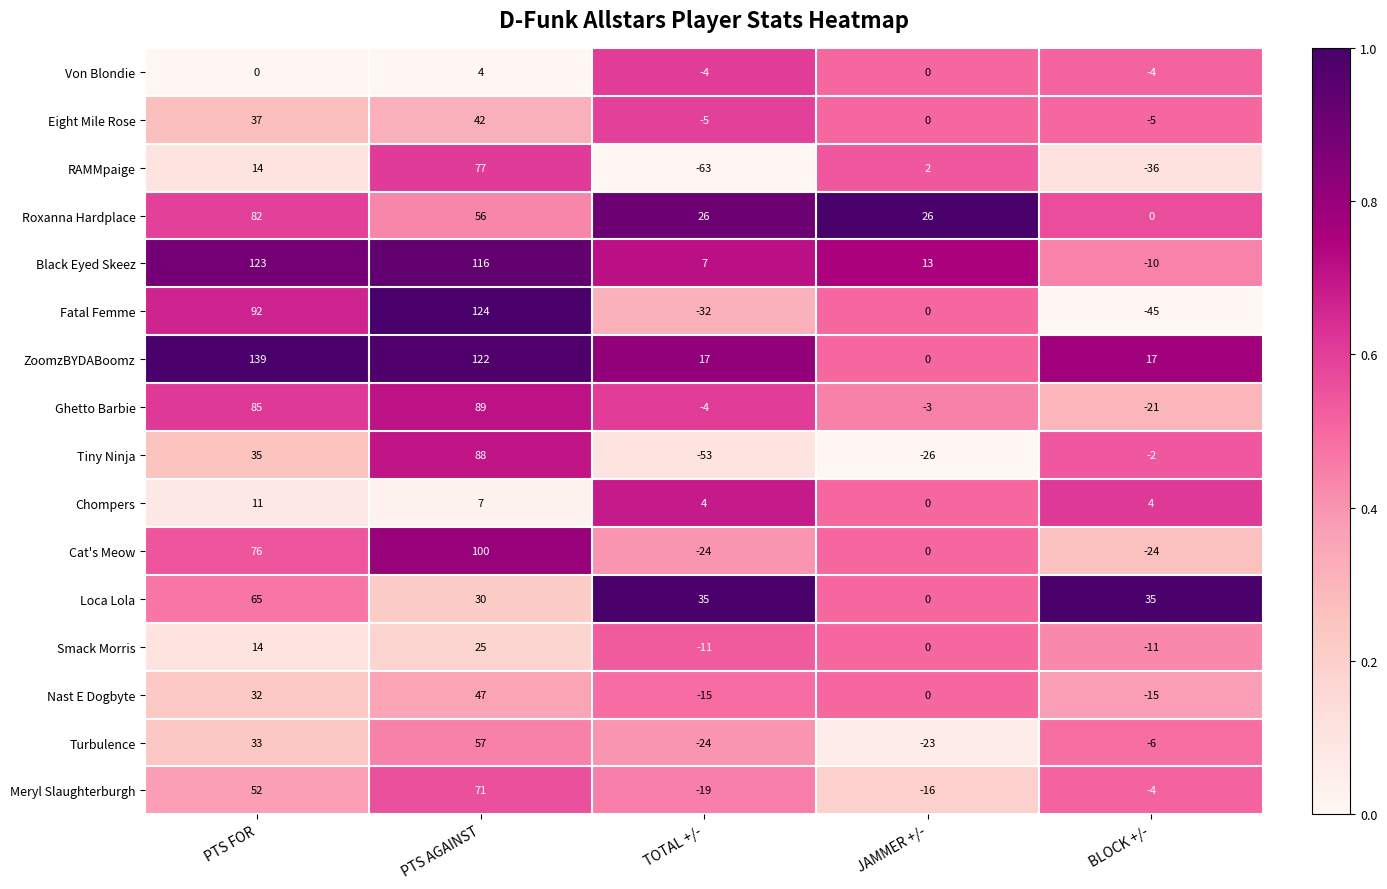

Is it true that Nast E Dogbyte equals 32 at PTS FOR?

True